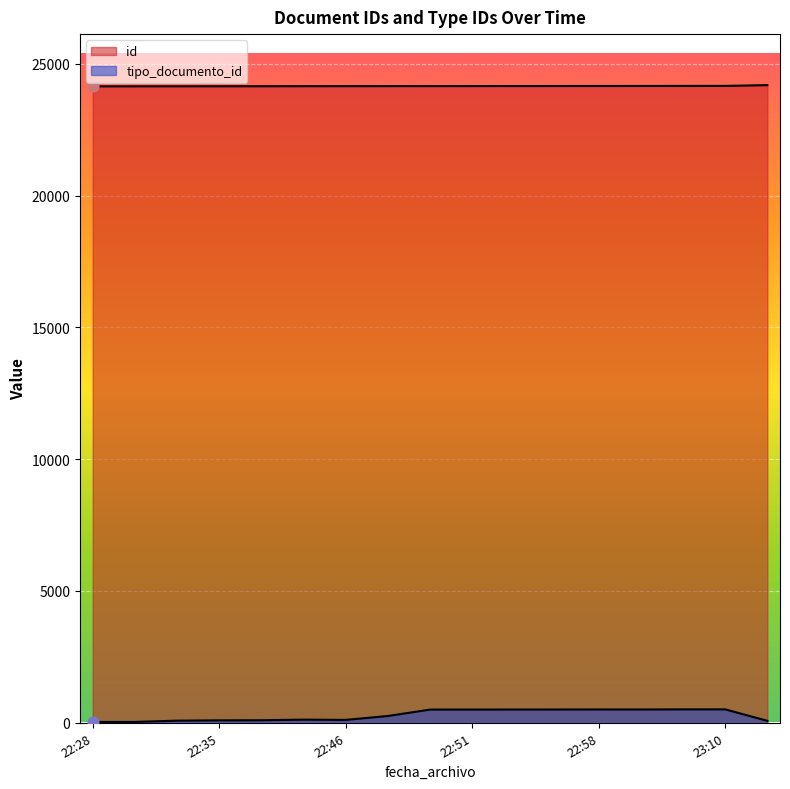

At how many categories does at least one series exceed 17549?

17